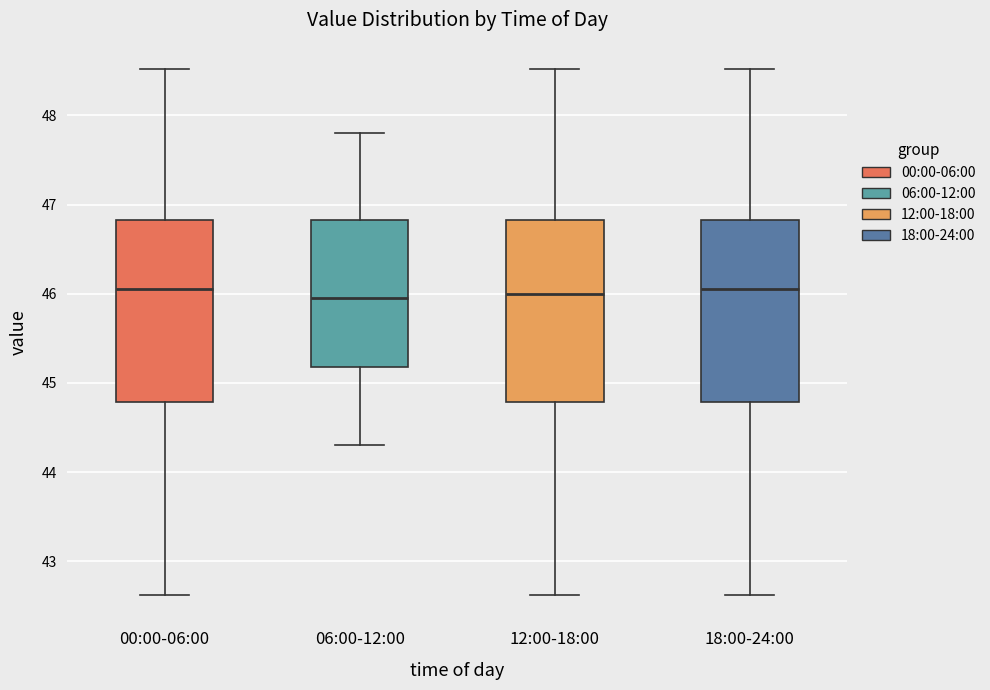

Where is the upper edge of the box for 18:00-24:00 on the y-axis? The values are not printed on the chart, so give them approximately, as read against the axis.

46.8